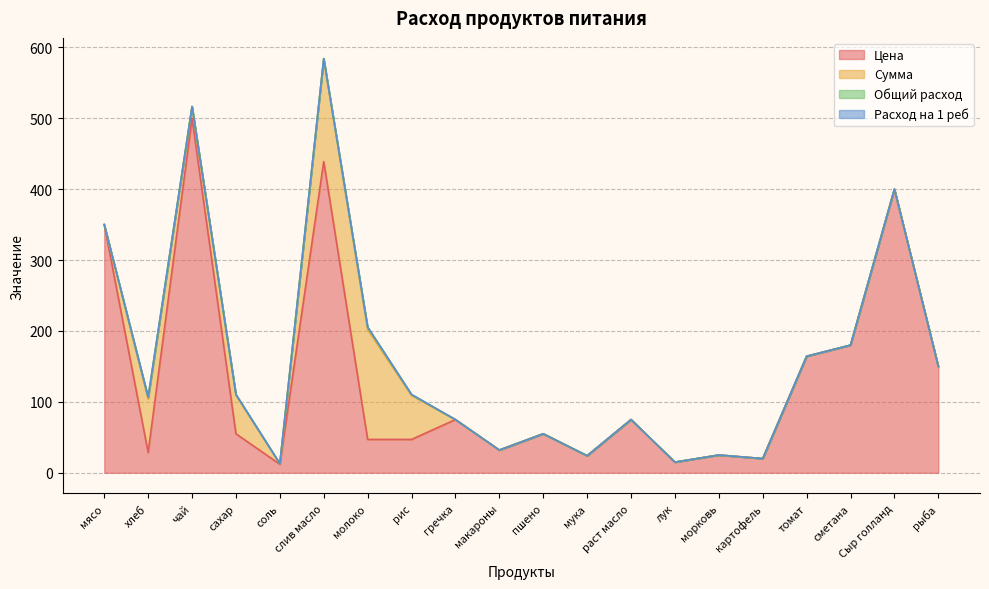

Where is the first local maximum for Цена?

чай